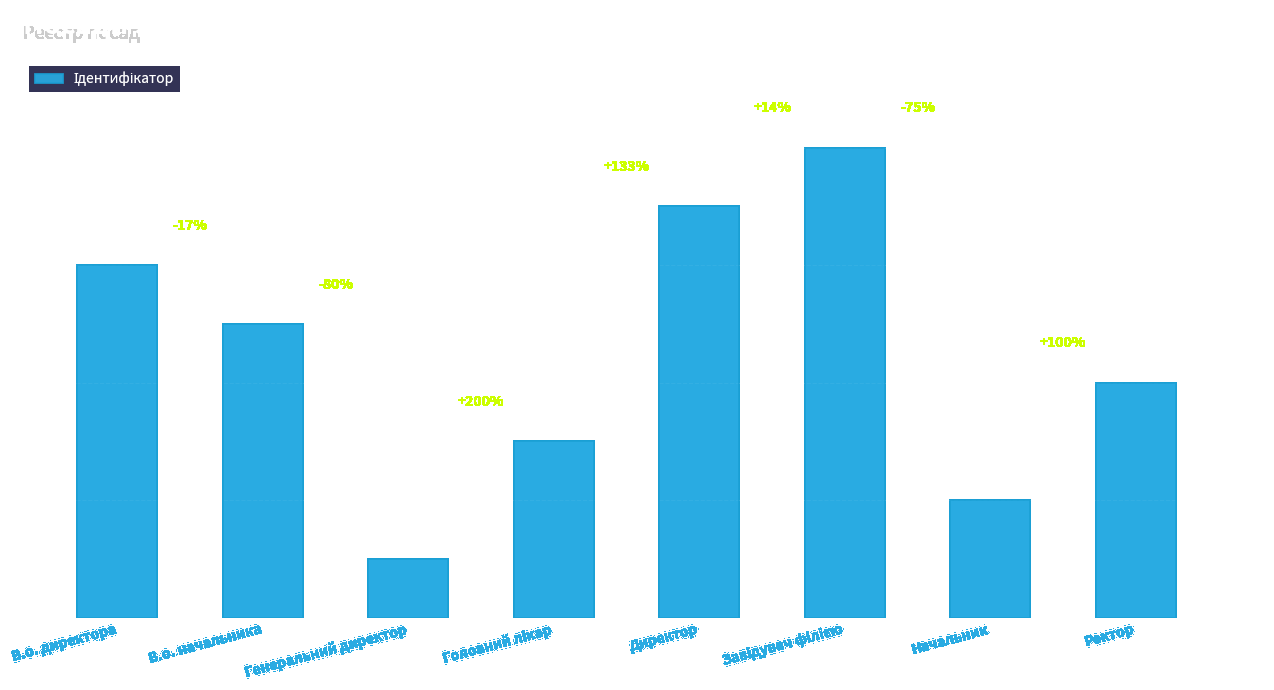

Reading left to right, list all the values displayed in this chart.

6	5	1	3	7	8	2	4